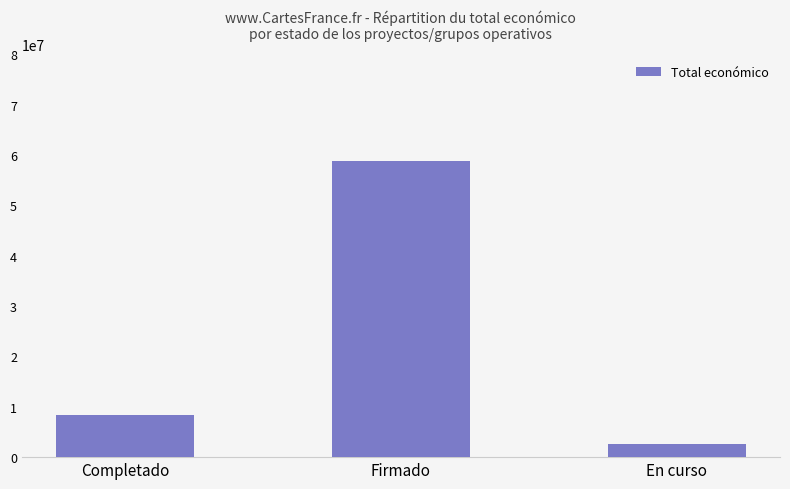

What is the difference between the maximum and minimum values?

56210315